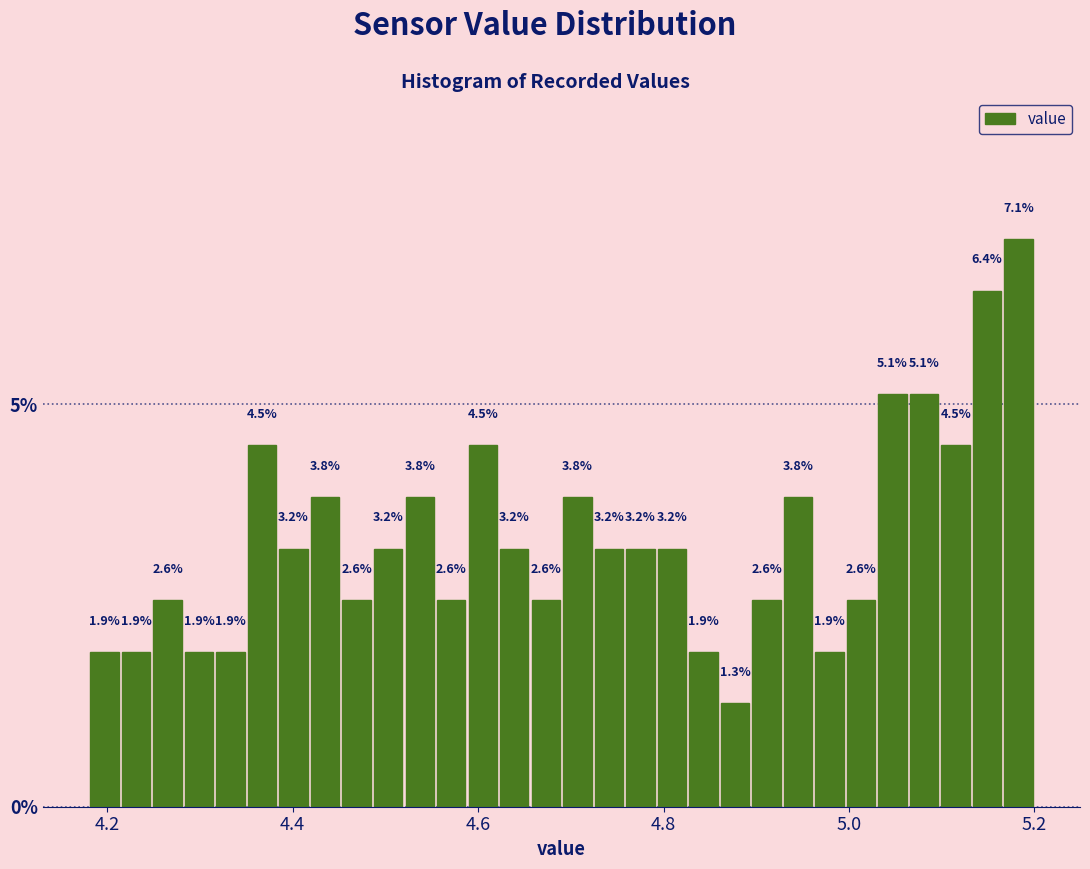

Read against the x-axis, roughly where is the centre of the tallest bar?

5.18